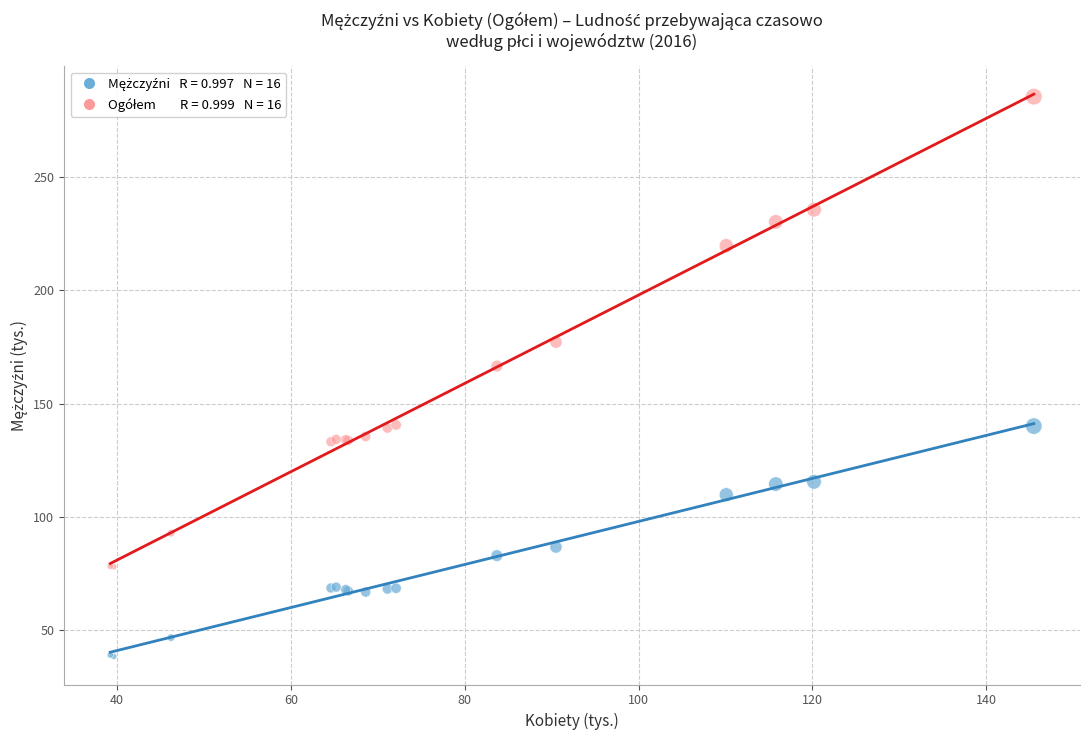

Across all series, what Y value is closest to 162?

166.6